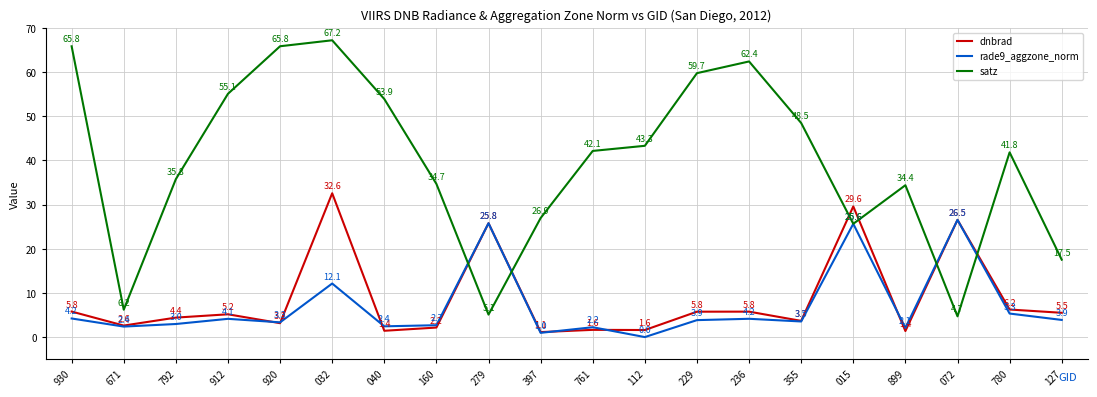

What is the average value of the rade9_aggzone_norm series?

6.9